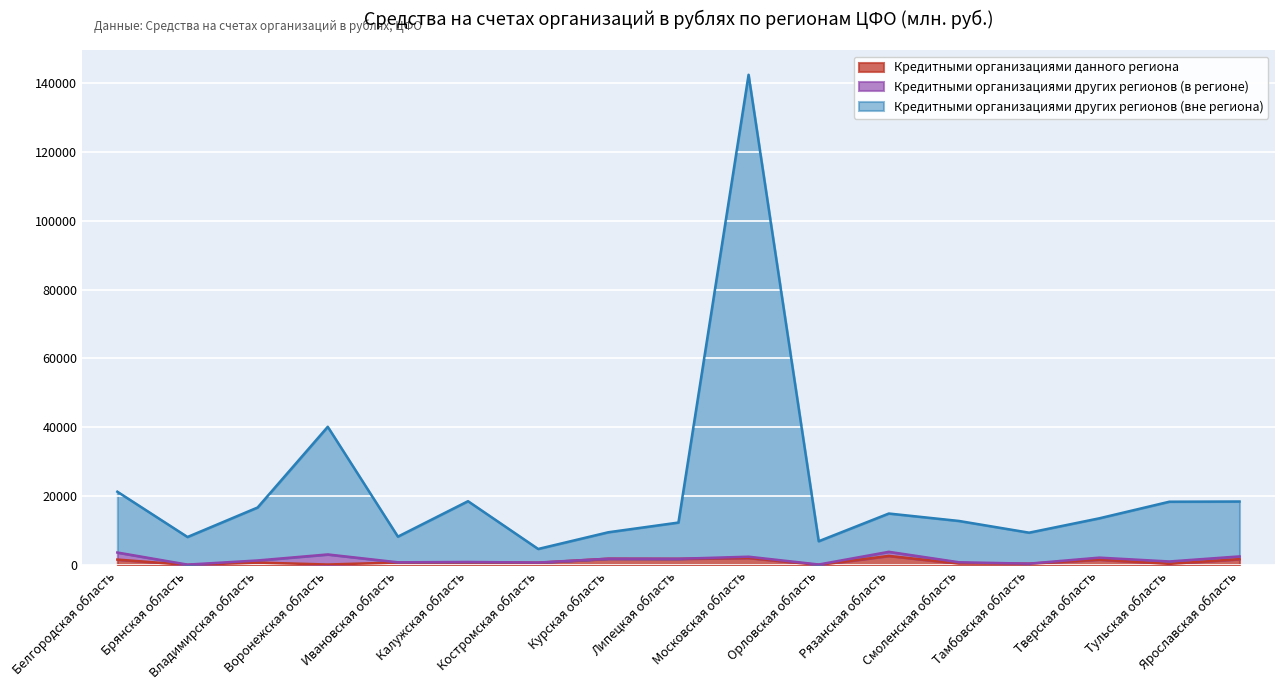

What is the average value of the Кредитными организациями данного региона series?

1006